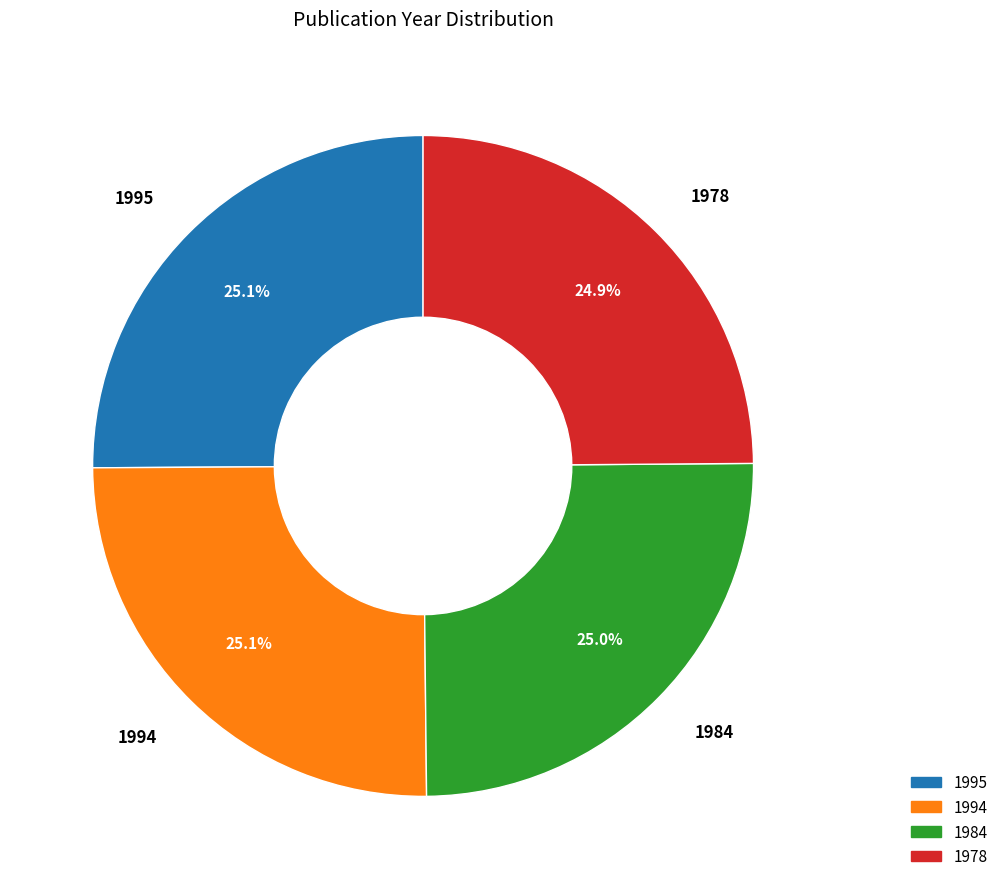

Is there any slice that represents more than half of the pie?

No